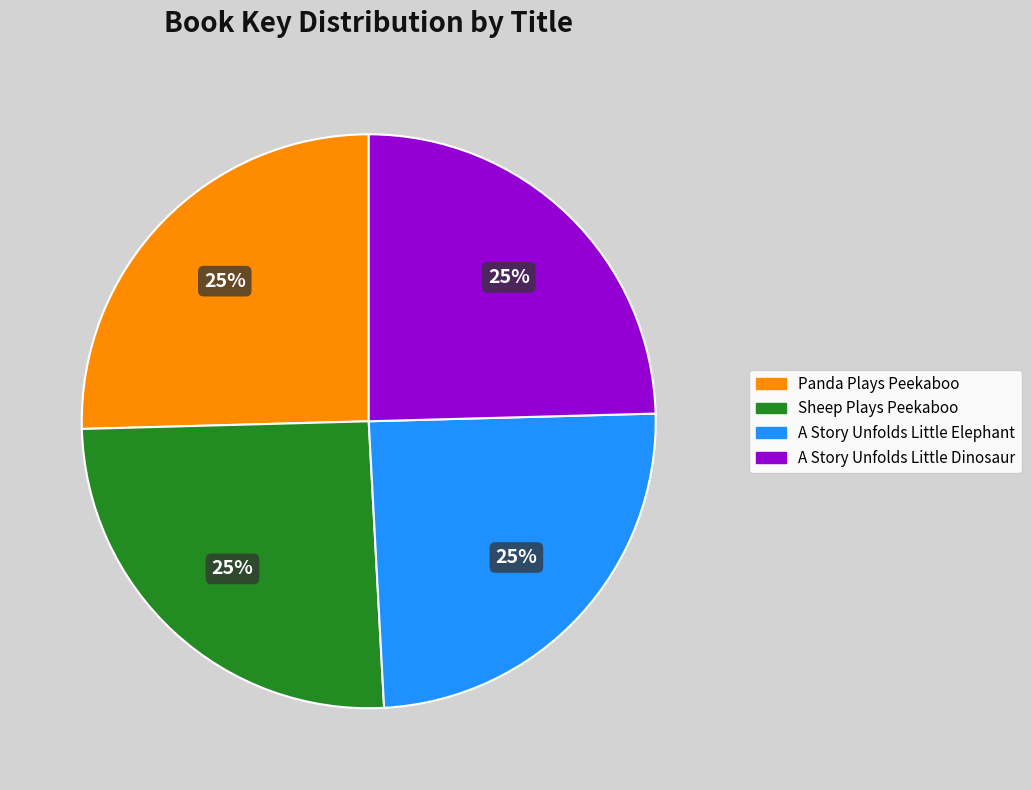

The Panda Plays Peekaboo slice represents 25% of the pie. True or false?

True